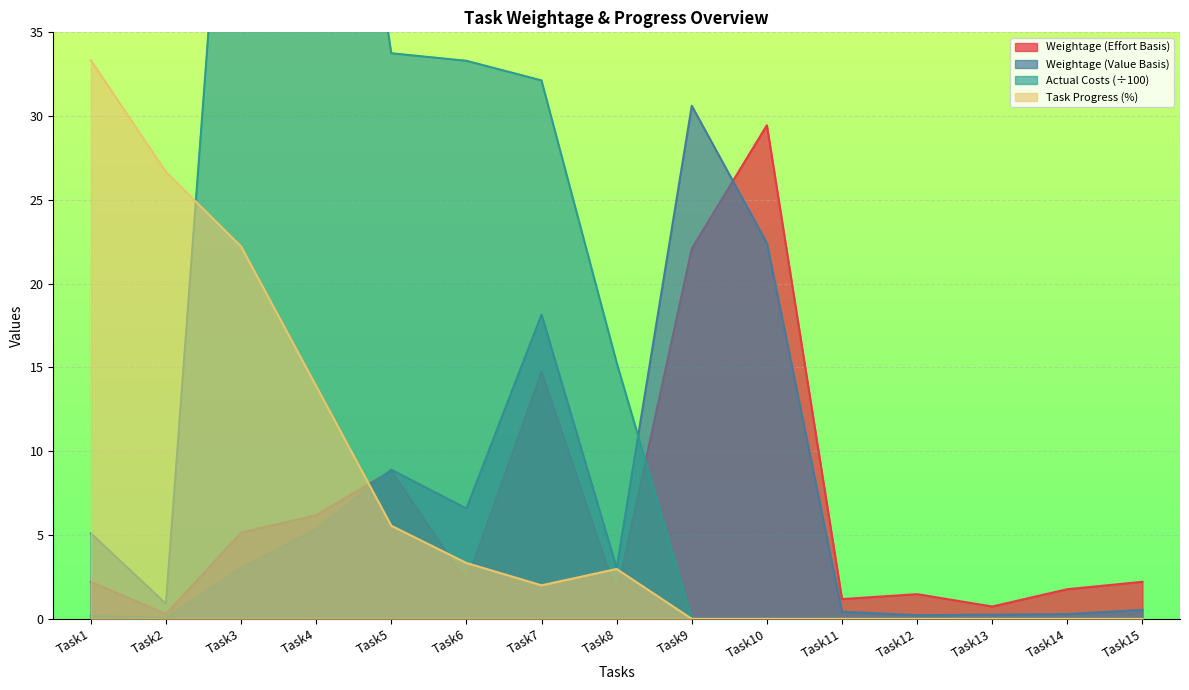

What is the approximate value of Actual Costs at Task1?

5.1